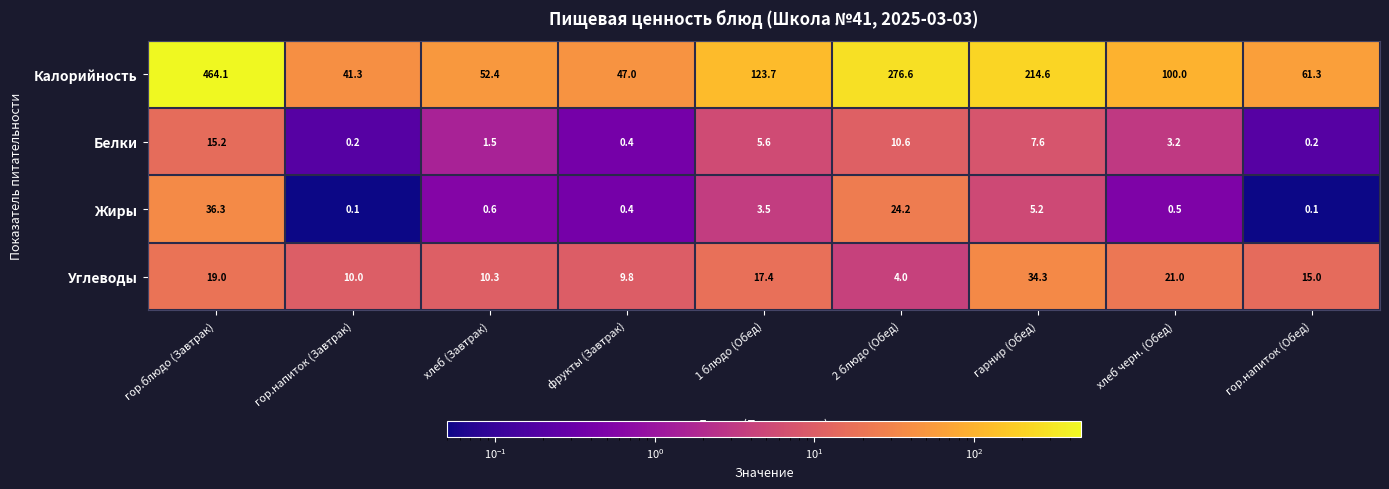

Read the Калорийность value at гор.блюдо (Завтрак).

464.1